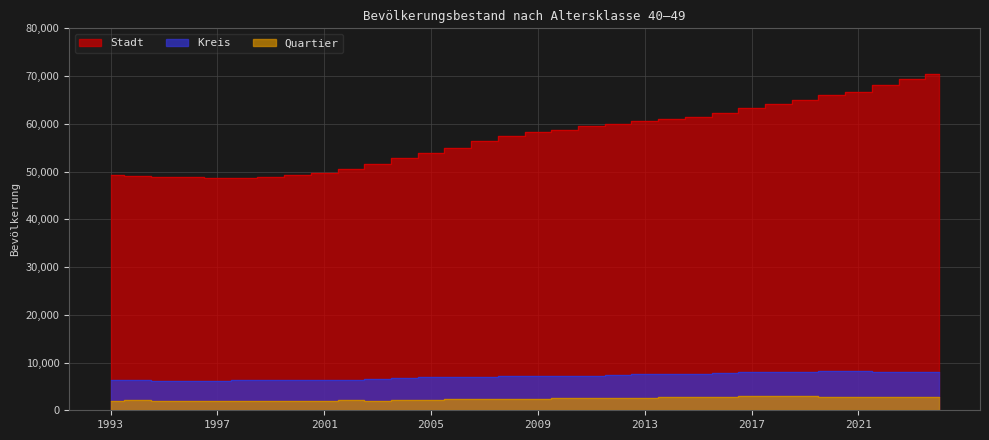

Reading right to left, list all the values displayed in this chart.

Stadt: 2024=70450	2023=69350	2022=68163	2021=66700	2020=66126	2019=64982	2018=64069	2017=63284	2016=62240	2015=61498	2014=60969	2013=60624	2012=59978	2011=59601	2010=58747	2009=58278	2008=57496	2007=56365	2006=54874	2005=53887	2004=52737	2003=51560	2002=50481	2001=49707	2000=49200	1999=48891	1998=48554	1997=48629	1996=48816	1995=48792	1994=49031	1993=49232
Kreis: 2024=8100	2023=8100	2022=8116	2021=8145	2020=8184	2019=8079	2018=7973	2017=7919	2016=7755	2015=7660	2014=7560	2013=7522	2012=7405	2011=7284	2010=7203	2009=7115	2008=7171	2007=6999	2006=6955	2005=6911	2004=6726	2003=6544	2002=6397	2001=6349	2000=6343	1999=6276	1998=6245	1997=6237	1996=6161	1995=6182	1994=6315	1993=6271
Quartier: 2024=2850	2023=2850	2022=2874	2021=2856	2020=2869	2019=2890	2018=2916	2017=2907	2016=2837	2015=2802	2014=2724	2013=2666	2012=2582	2011=2554	2010=2539	2009=2385	2008=2416	2007=2338	2006=2298	2005=2239	2004=2101	2003=2023	2002=2062	2001=2039	2000=2019	1999=1998	1998=1970	1997=1985	1996=1963	1995=2006	1994=2071	1993=2035